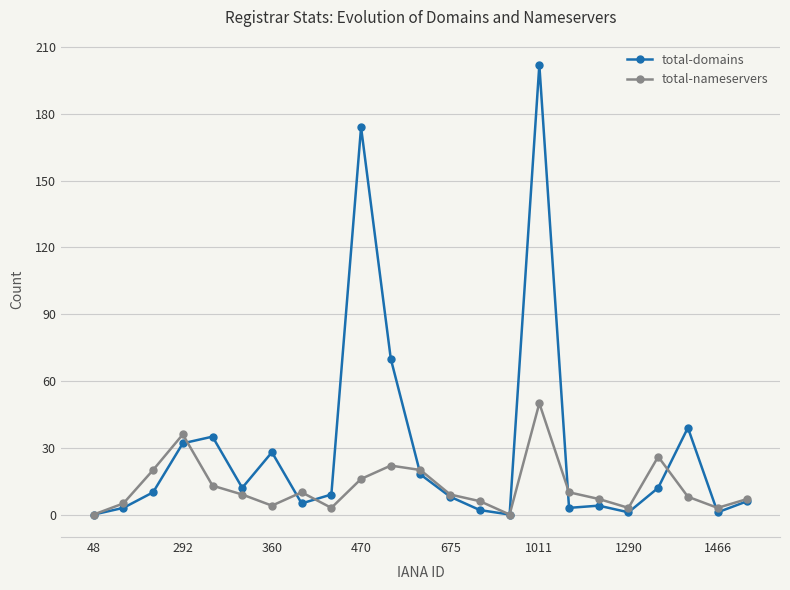

What is the average value of the total-domains series?

29